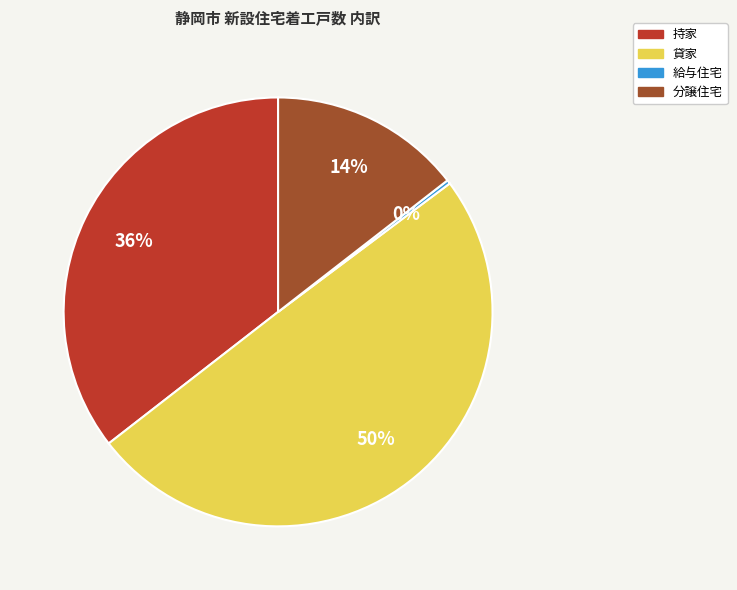

Rank the categories by value from highest to lowest.

貸家, 持家, 分譲住宅, 給与住宅